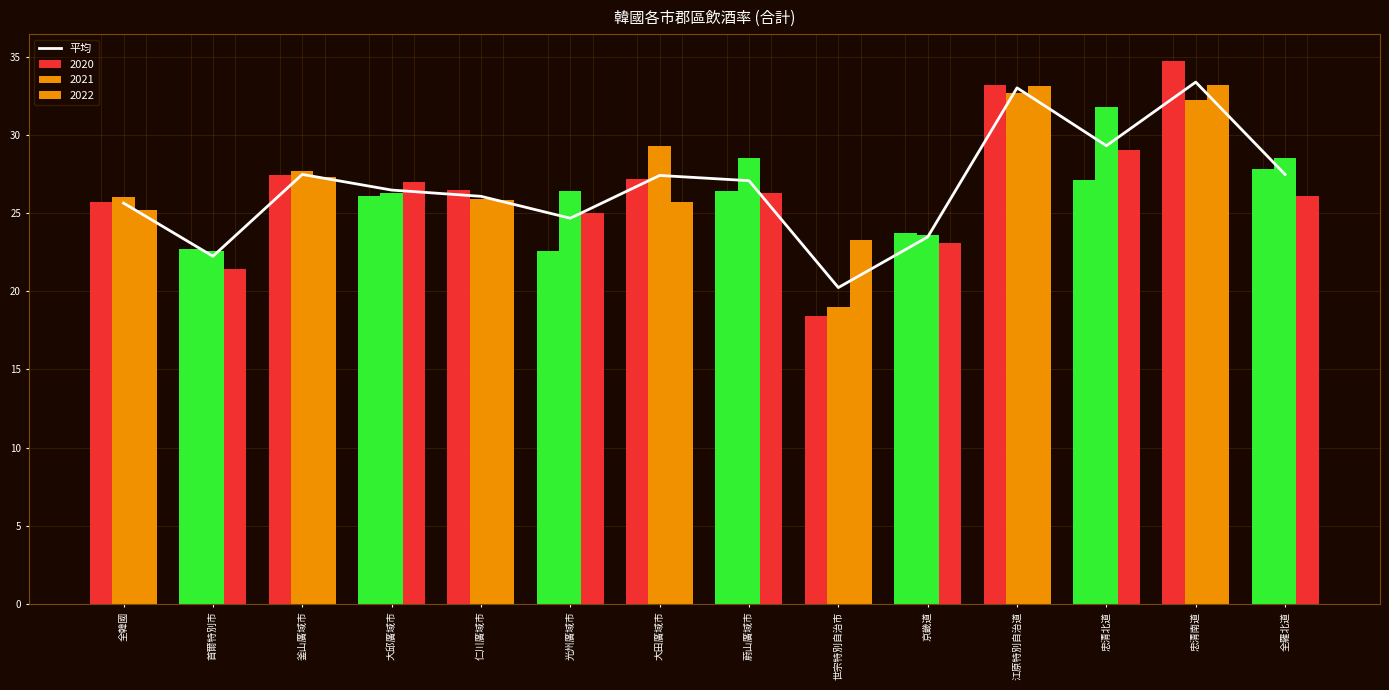

What is the difference between the maximum and minimum values?

13.1